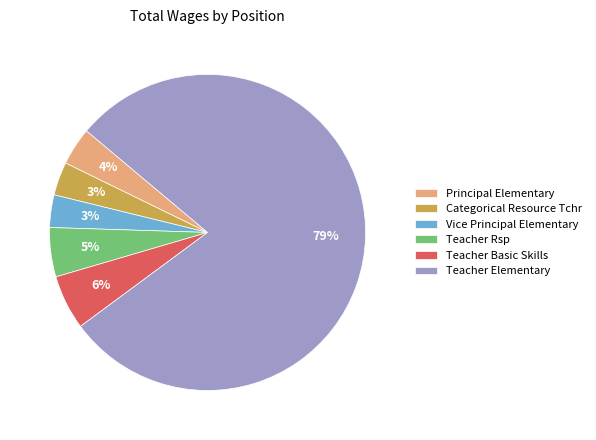

Is it true that Vice Principal Elementary is 3% of the pie?

True